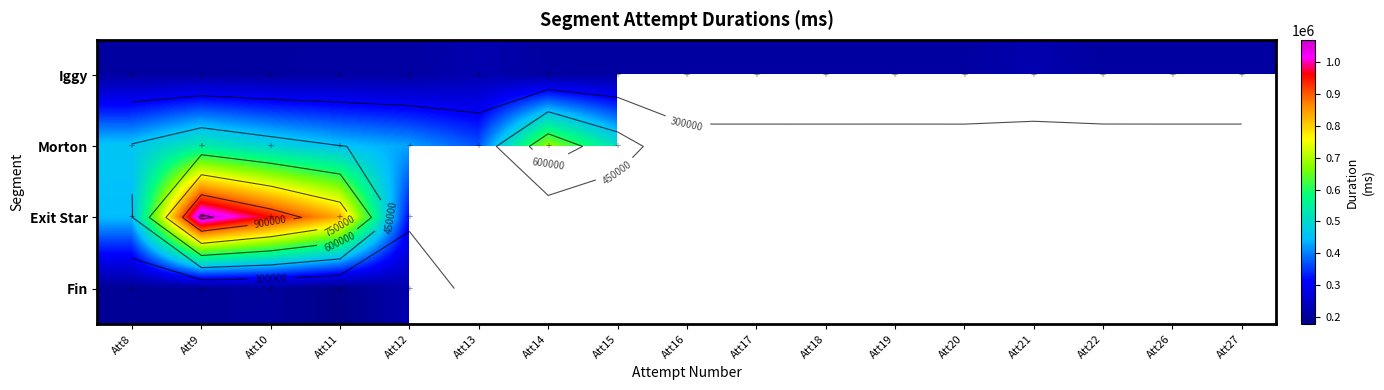

At which category is the sum across all series the highest?

Att9